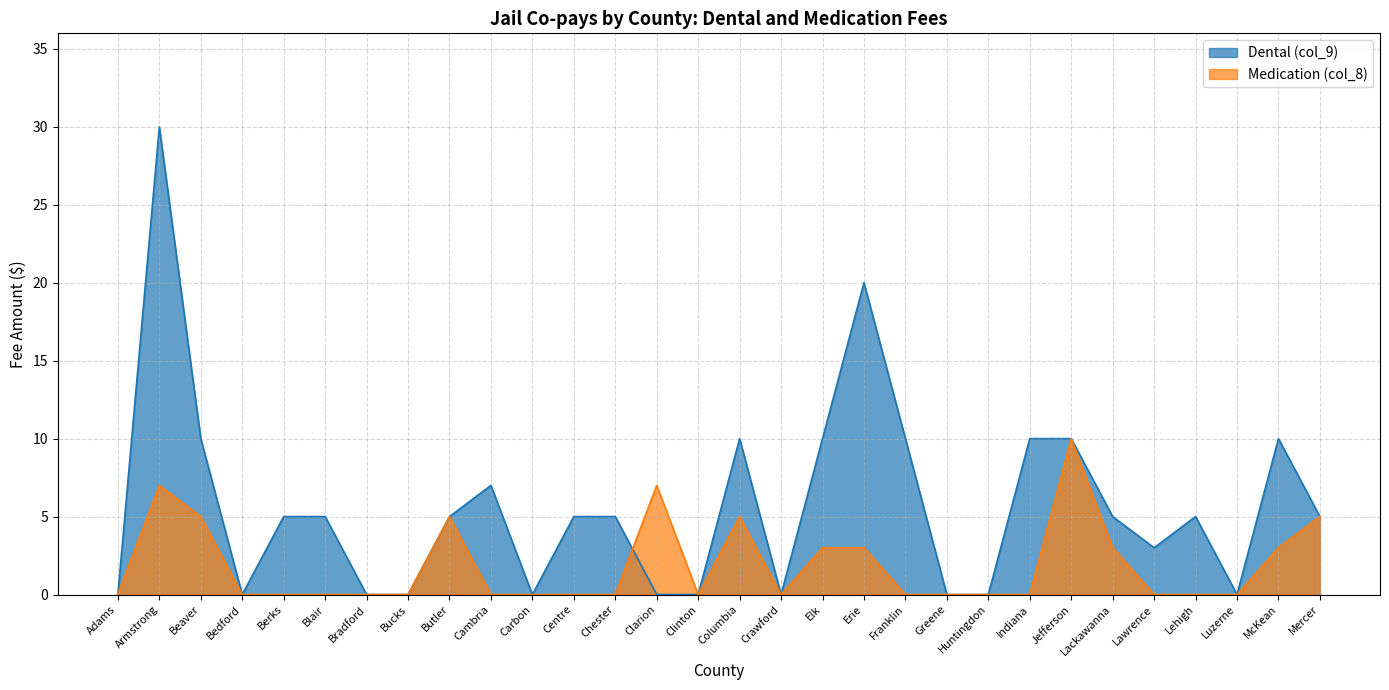

Is the value of Dental (col_9) at Lawrence greater than the value of Medication (col_8) at Columbia?

No